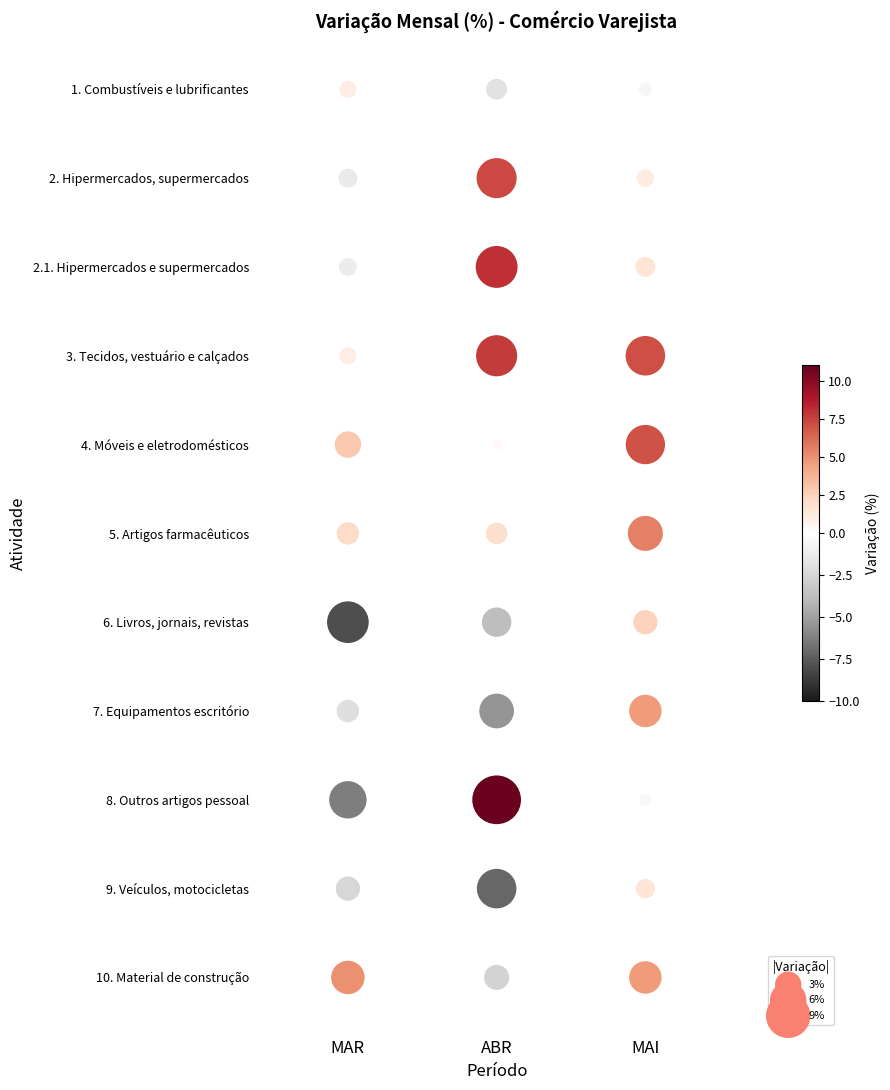

True or false: 4. Móveis e eletrodomésticos has a value of 0.9 at MAR.

False